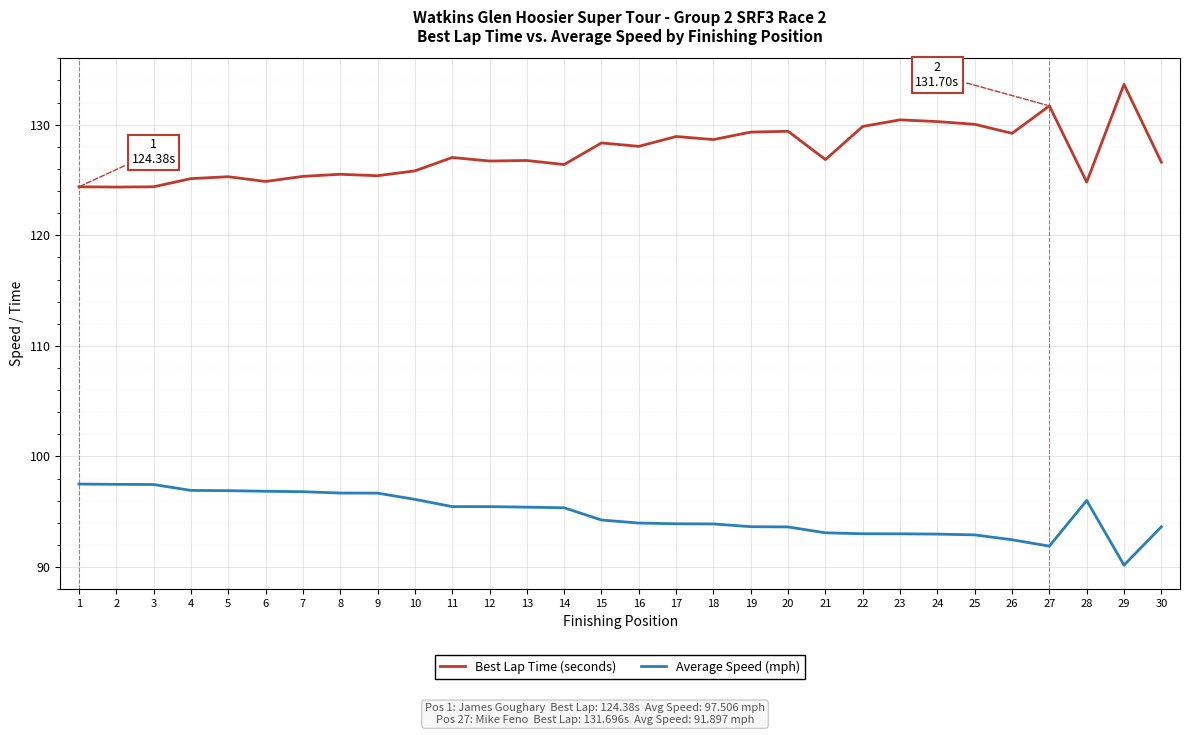

Does the chart display data point markers on the line(s)?

No